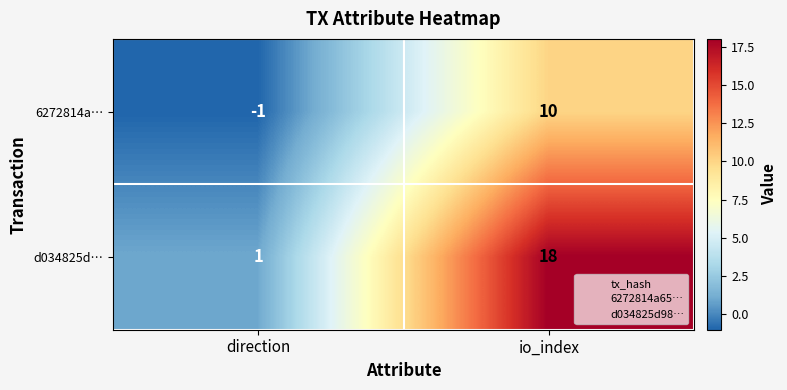

Reading left to right, extract all data points from this chart.

6272814a…: -1	10
d034825d…: 1	18